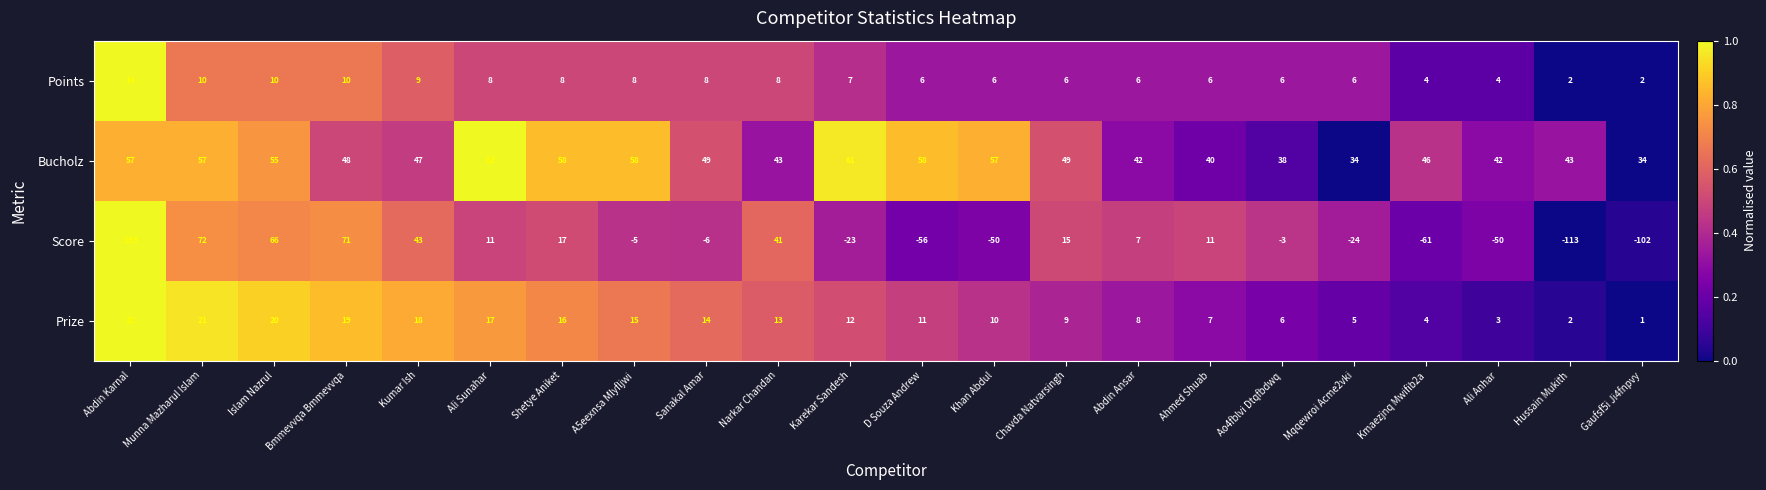

Between D Souza Andrew and Gaufsf5i Ji4fnpvy, which series saw the biggest shift?

Score